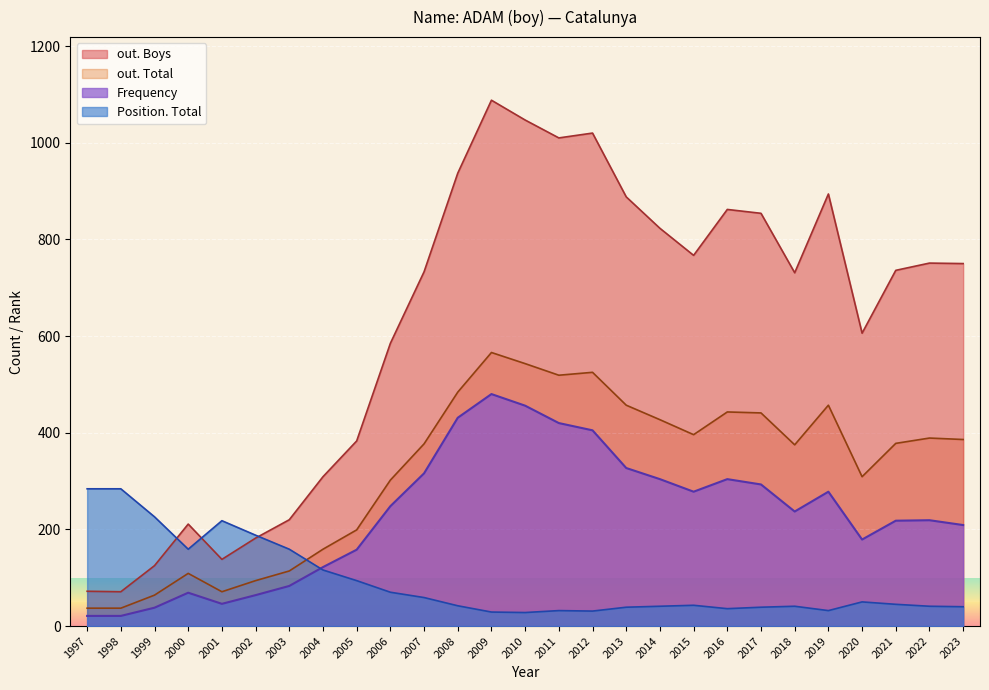

How many lines are shown in the chart?

4